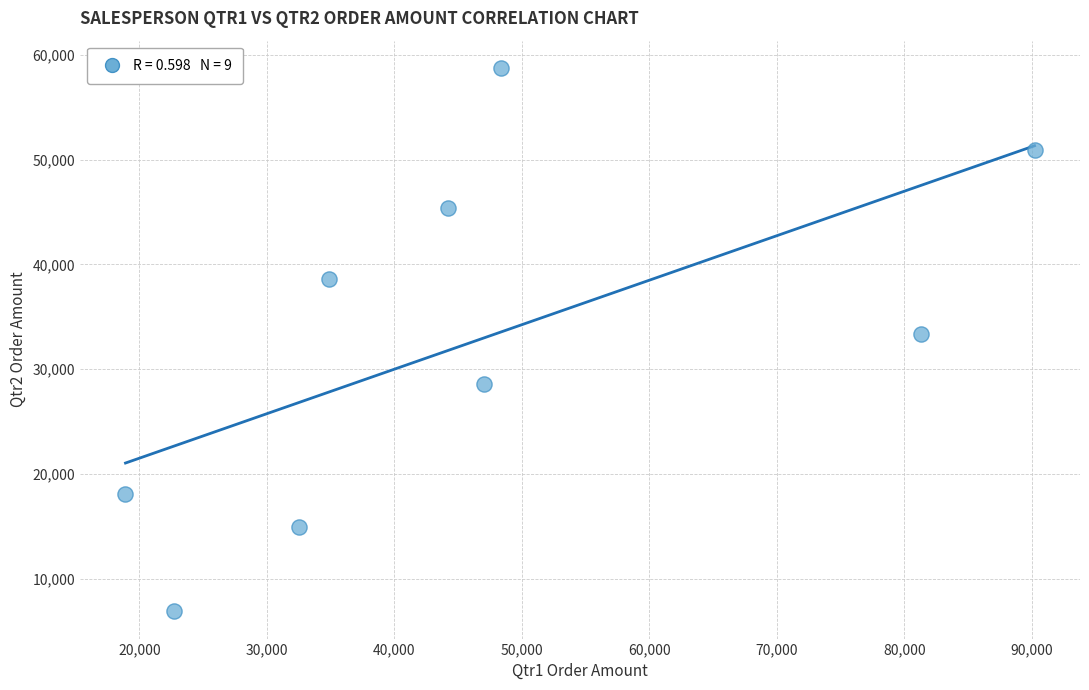

What is the range of Y values (max minus min)?

51920.6